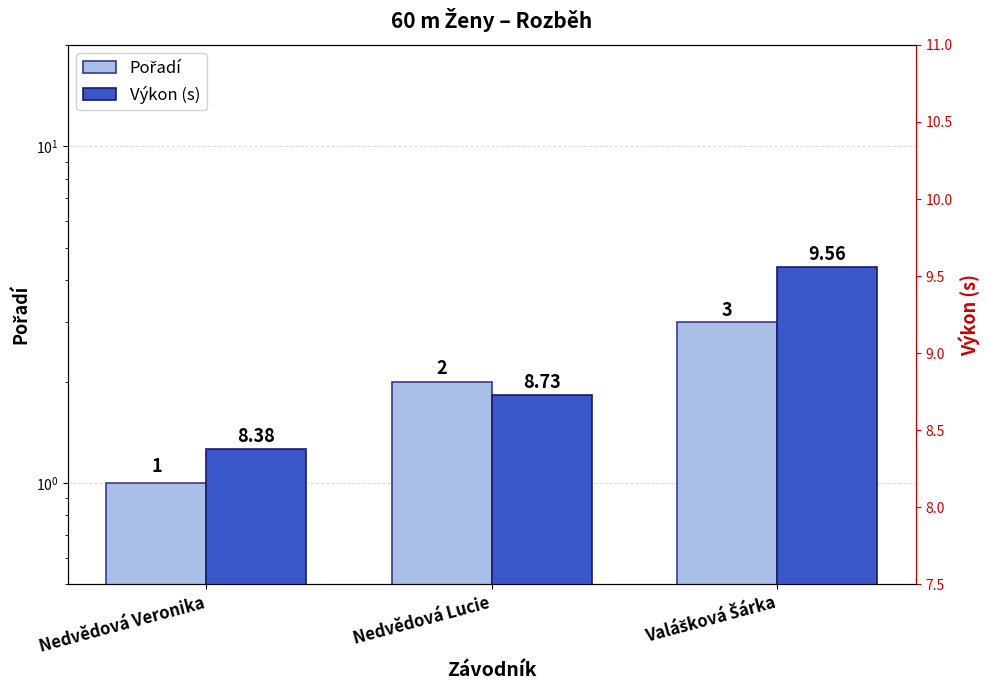

Reading right to left, what are all the values shown in this chart?

Pořadí: Valášková Šárka=3.0	Nedvědová Lucie=2.0	Nedvědová Veronika=1.0
Výkon (s): Valášková Šárka=9.6	Nedvědová Lucie=8.7	Nedvědová Veronika=8.4